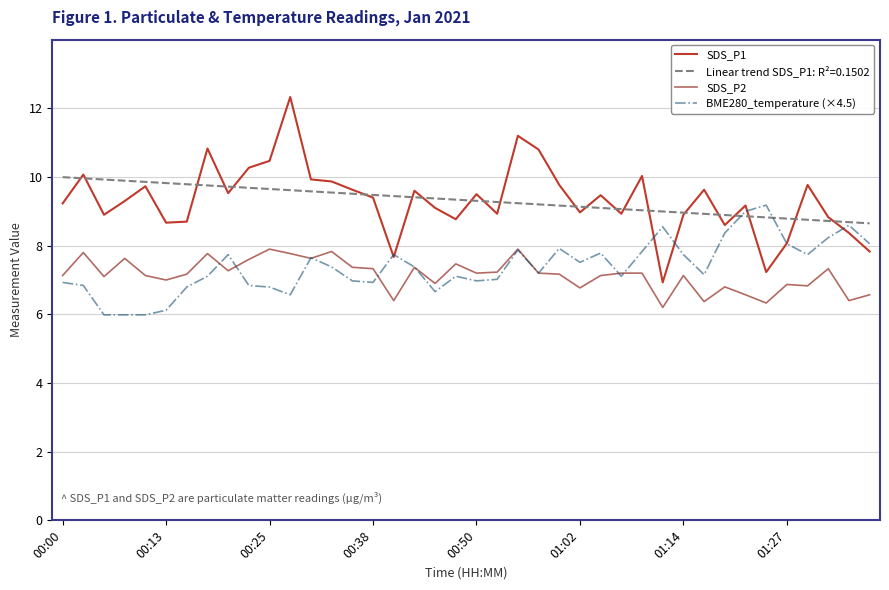

True or false: SDS_P1 and SDS_P2 intersect in this chart.

False